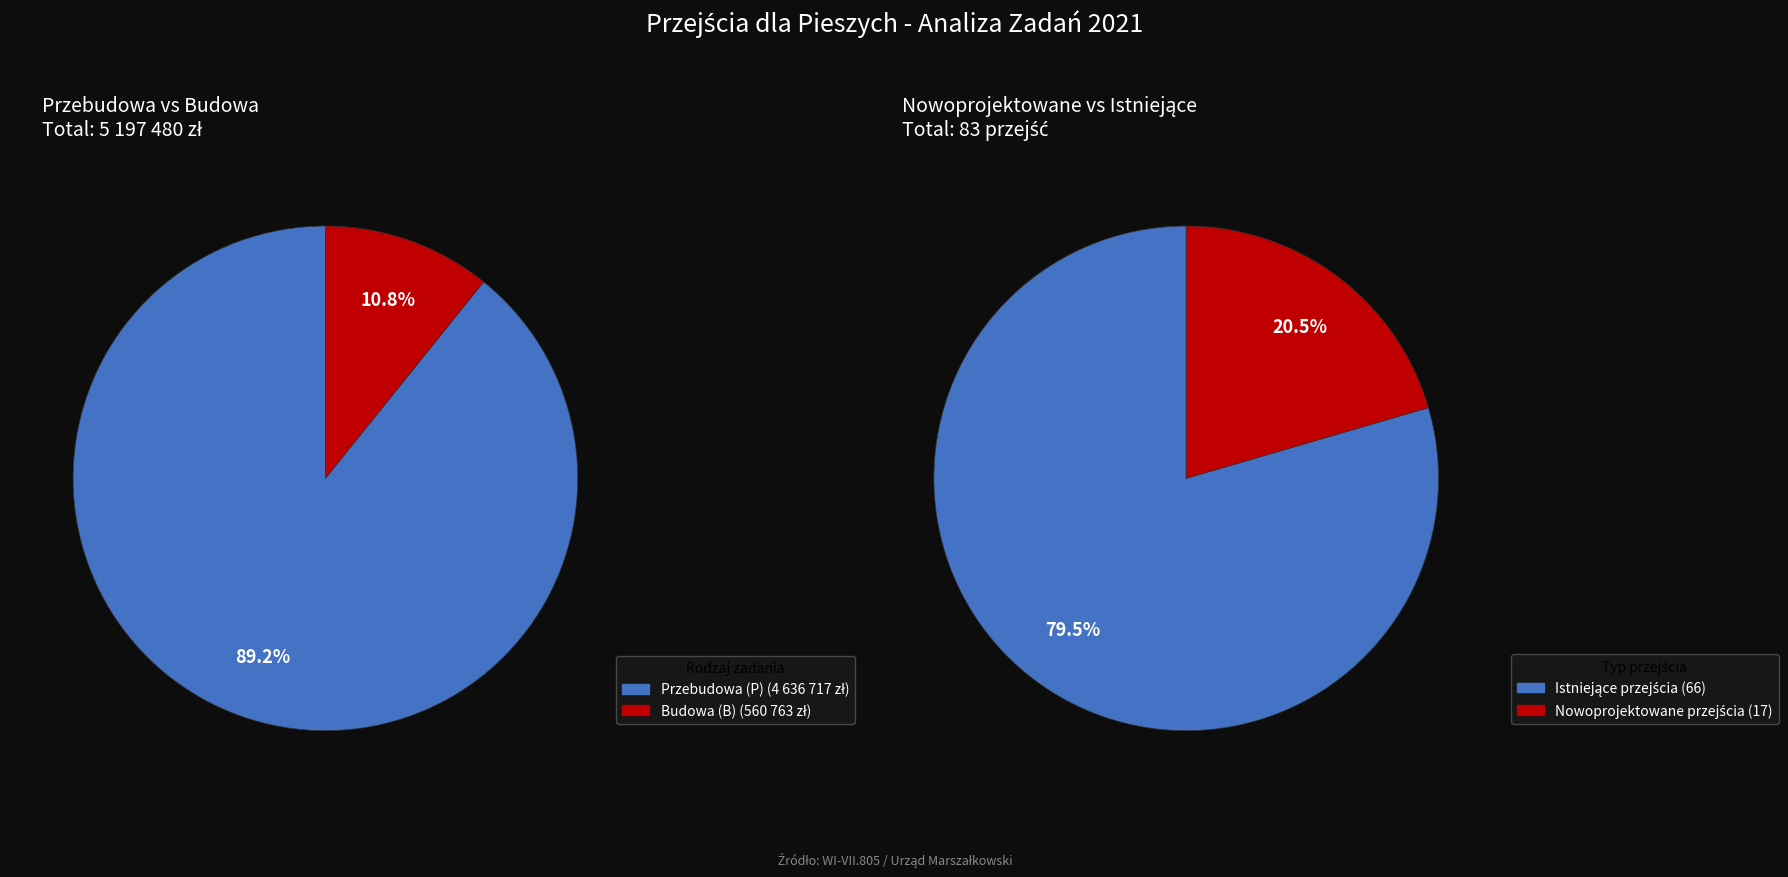

Between Budowa (B) and Przebudowa (P), which is larger?

Przebudowa (P)